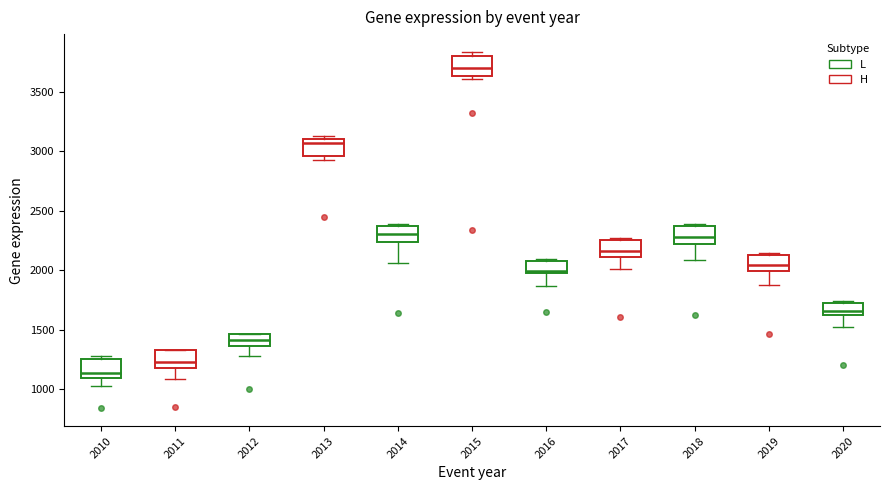

Reading left to right, read every box against the y-axis: the position of its median line, the range the box covers, and the ends of its whiskers. The values are not printed on the chart, so give them approximately, as read against the axis.

2010: median 1150, box 1100 to 1250, whiskers 1000 to 1300
2011: median 1250, box 1200 to 1350, whiskers 1100 to 1350
2012: median 1400, box 1350 to 1450, whiskers 1300 to 1450
2013: median 3050, box 2950 to 3100, whiskers 2950 (just below the box's lower edge) to 3150
2014: median 2300, box 2250 to 2350, whiskers 2050 to 2400
2015: median 3700, box 3650 to 3800, whiskers 3600 to 3850
2016: median 2000 (just above the box's lower edge), box 2000 to 2100, whiskers 1850 to 2100 (just above the box's upper edge)
2017: median 2150, box 2100 to 2250, whiskers 2000 to 2250 (just above the box's upper edge)
2018: median 2300, box 2250 to 2400, whiskers 2100 to 2400 (just above the box's upper edge)
2019: median 2050, box 2000 to 2150, whiskers 1900 to 2150 (just above the box's upper edge)
2020: median 1650, box 1600 to 1750, whiskers 1500 to 1750